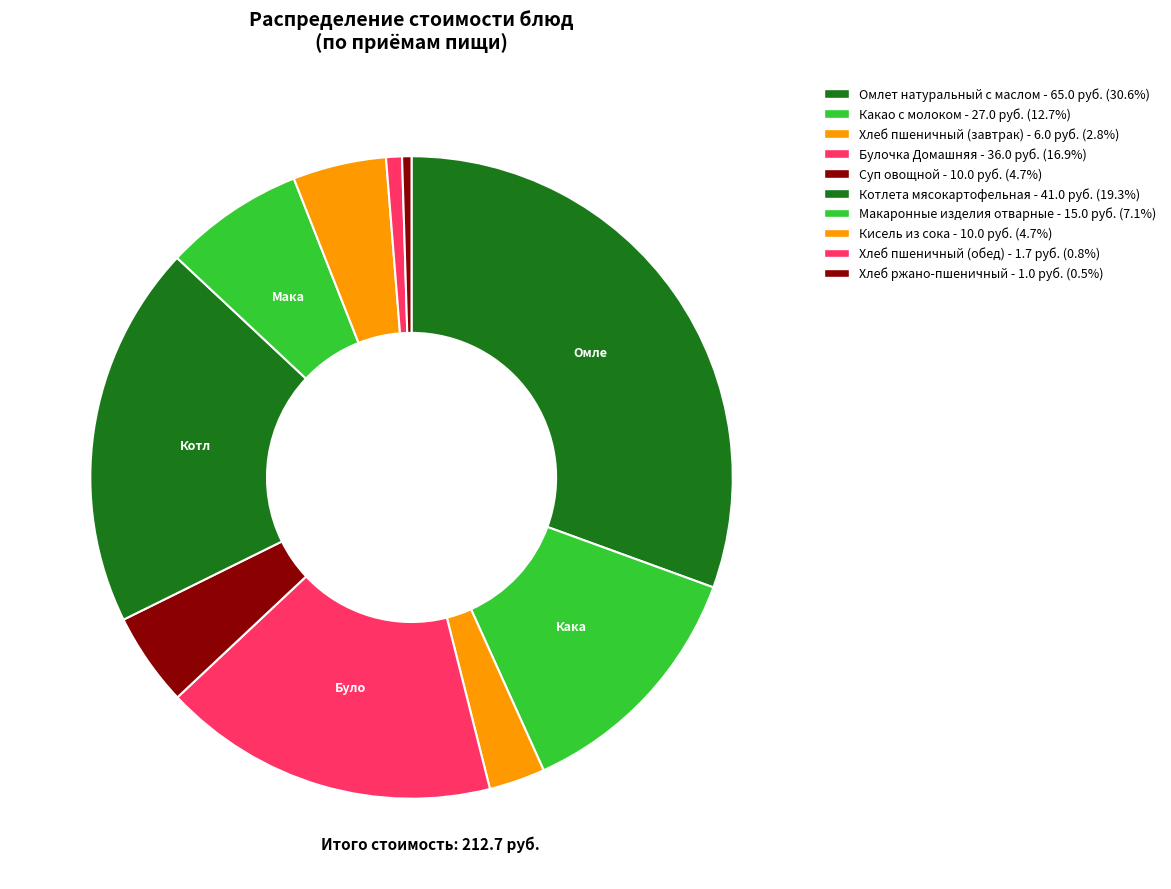

How many slices are in this pie chart?

10